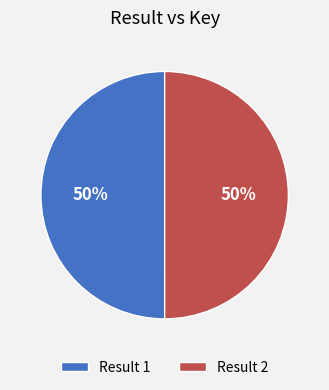

Is the sum of Result 1 and Result 2 greater than half?

Yes